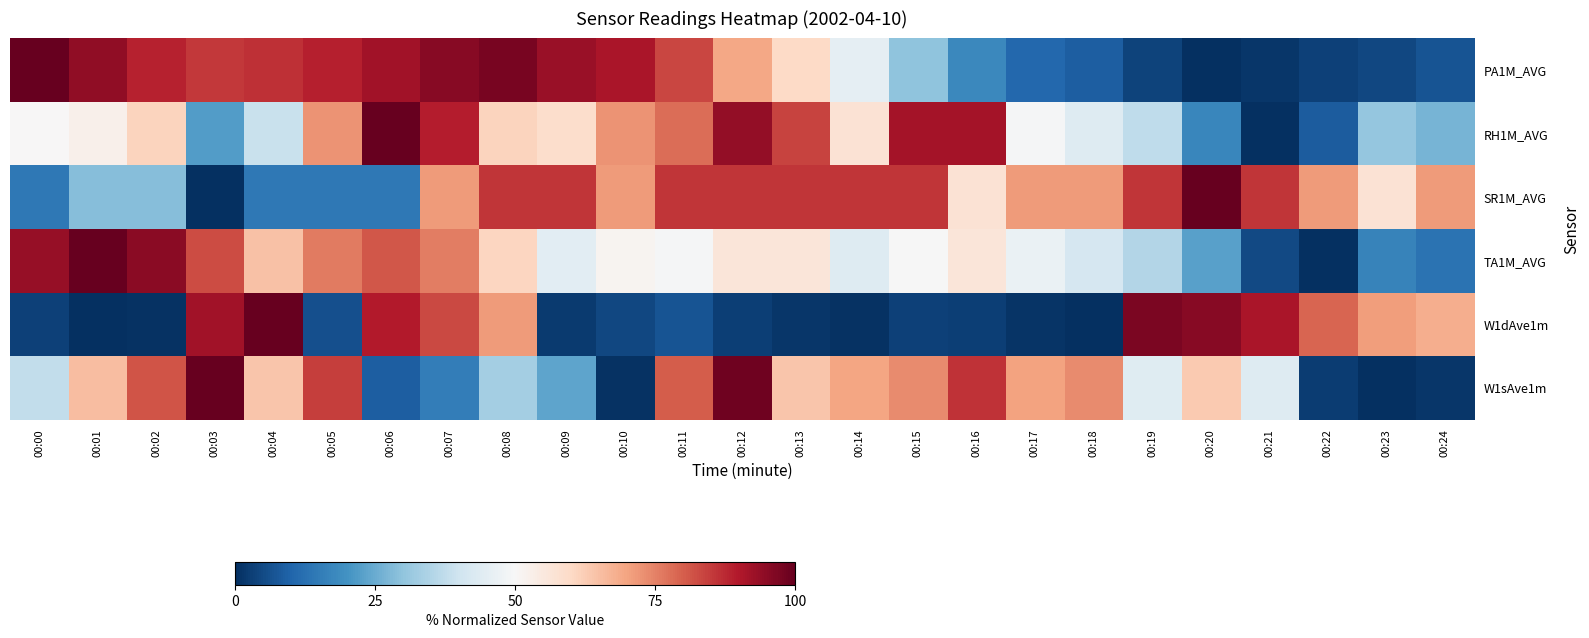

Reading left to right, transcribe all the data shown in this chart.

PA1M_AVG: 00:00=100.0	00:01=94.2	00:02=88.4	00:03=85.2	00:04=86.4	00:05=88.9	00:06=92.0	00:07=95.6	00:08=97.3	00:09=93.0	00:10=90.8	00:11=83.5	00:12=69.2	00:13=59.8	00:14=45.5	00:15=30.0	00:16=17.9	00:17=10.7	00:18=8.7	00:19=3.9	00:20=0.0	00:21=1.5	00:22=3.4	00:23=4.6	00:24=6.8
RH1M_AVG: 00:00=50.4	00:01=52.6	00:02=61.0	00:03=22.1	00:04=38.9	00:05=72.5	00:06=100.0	00:07=89.3	00:08=61.0	00:09=58.8	00:10=72.5	00:11=77.9	00:12=93.9	00:13=84.0	00:14=57.3	00:15=91.6	00:16=91.6	00:17=49.6	00:18=43.5	00:19=37.4	00:20=17.5	00:21=0.0	00:22=8.4	00:23=30.5	00:24=26.7
SR1M_AVG: 00:00=14.3	00:01=28.6	00:02=28.6	00:03=0.0	00:04=14.3	00:05=14.3	00:06=14.3	00:07=71.4	00:08=85.7	00:09=85.7	00:10=71.4	00:11=85.7	00:12=85.7	00:13=85.7	00:14=85.7	00:15=85.7	00:16=57.1	00:17=71.4	00:18=71.4	00:19=85.7	00:20=100.0	00:21=85.7	00:22=71.4	00:23=57.1	00:24=71.4
TA1M_AVG: 00:00=93.7	00:01=100.0	00:02=95.2	00:03=82.5	00:04=64.7	00:05=76.2	00:06=81.0	00:07=75.6	00:08=60.9	00:09=44.8	00:10=51.4	00:11=49.5	00:12=56.0	00:13=56.0	00:14=43.5	00:15=49.6	00:16=56.0	00:17=46.6	00:18=41.7	00:19=35.3	00:20=22.7	00:21=4.8	00:22=0.0	00:23=16.5	00:24=13.1
W1dAve1m: 00:00=3.4	00:01=0.3	00:02=0.6	00:03=91.8	00:04=100.0	00:05=6.2	00:06=89.6	00:07=83.1	00:08=71.3	00:09=2.3	00:10=4.5	00:11=6.8	00:12=3.1	00:13=1.4	00:14=0.6	00:15=3.4	00:16=2.8	00:17=1.1	00:18=0.0	00:19=97.2	00:20=95.5	00:21=91.0	00:22=79.2	00:23=70.7	00:24=68.2
W1sAve1m: 00:00=37.8	00:01=65.5	00:02=81.4	00:03=100.0	00:04=63.8	00:05=84.6	00:06=8.6	00:07=15.3	00:08=32.9	00:09=23.5	00:10=0.7	00:11=80.2	00:12=98.6	00:13=63.7	00:14=69.6	00:15=73.5	00:16=86.0	00:17=70.0	00:18=73.8	00:19=43.9	00:20=63.3	00:21=43.4	00:22=2.7	00:23=0.0	00:24=1.6